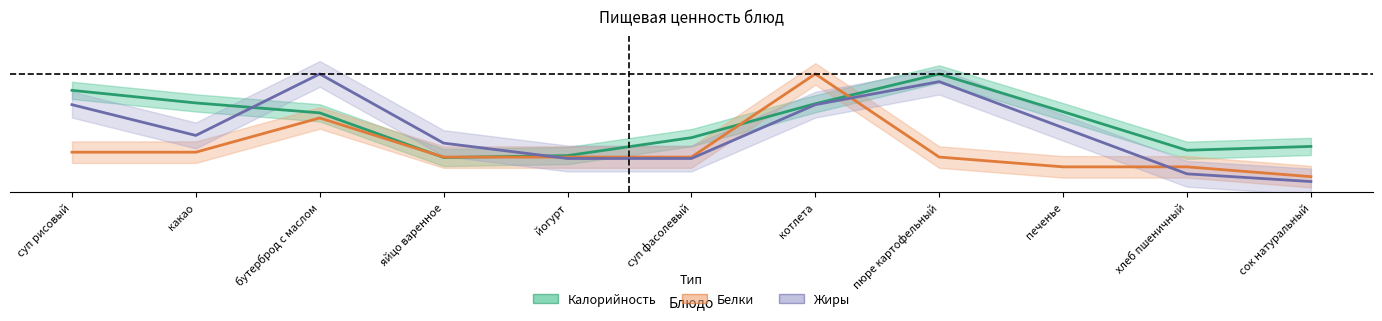

What is the maximum value for Белки?

1.0